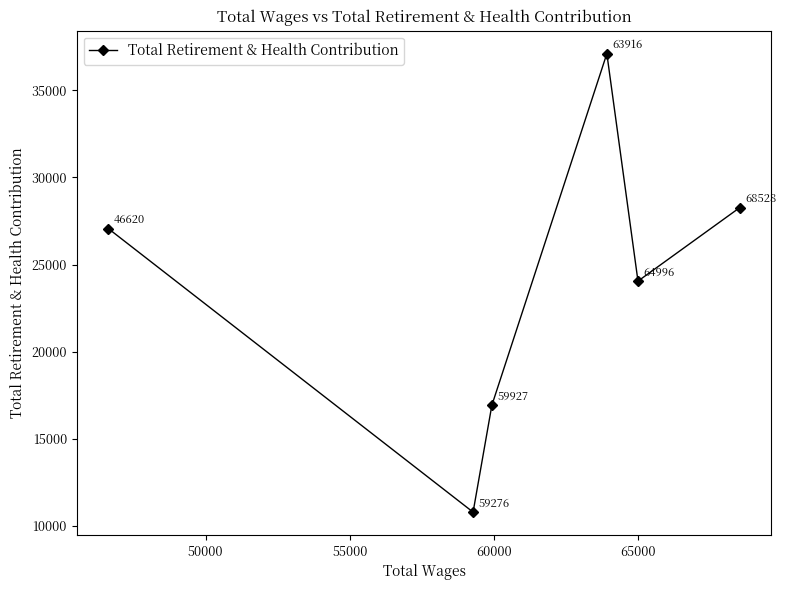

What is the average value?

24032